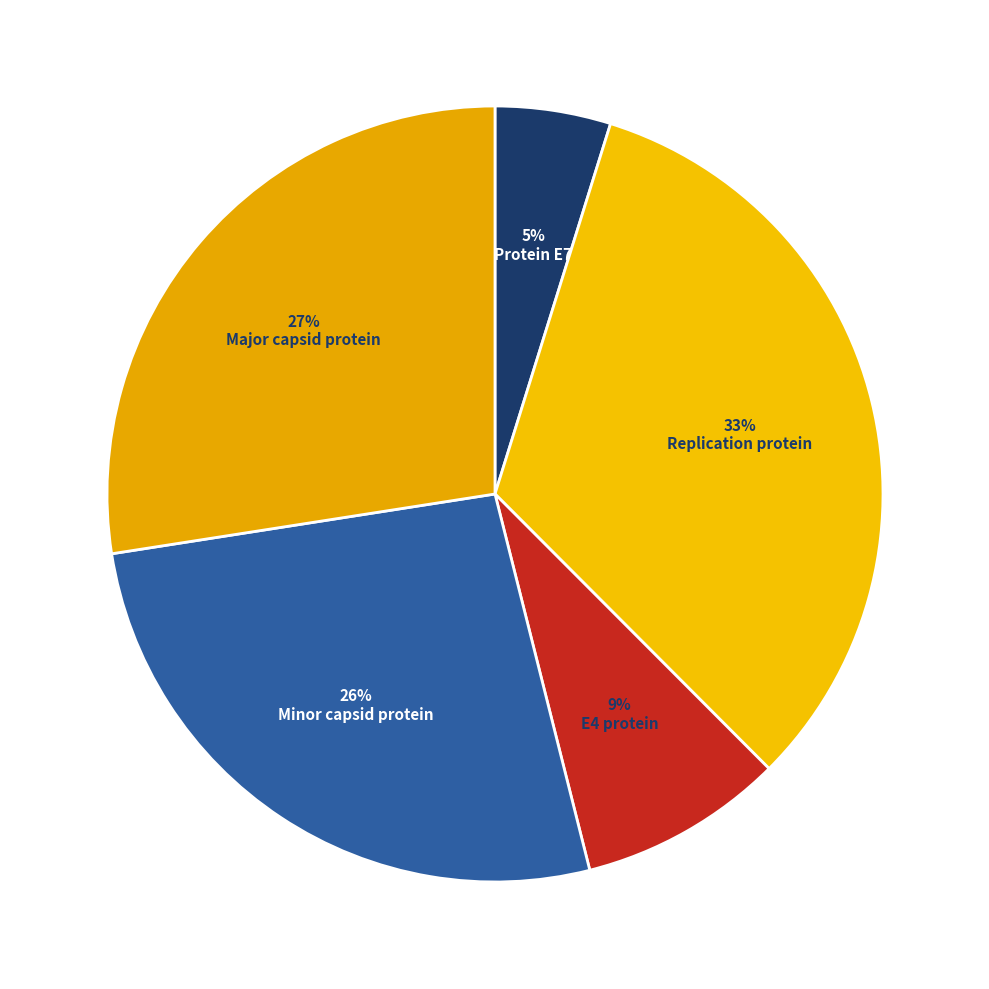

How many segments does this pie chart have?

5